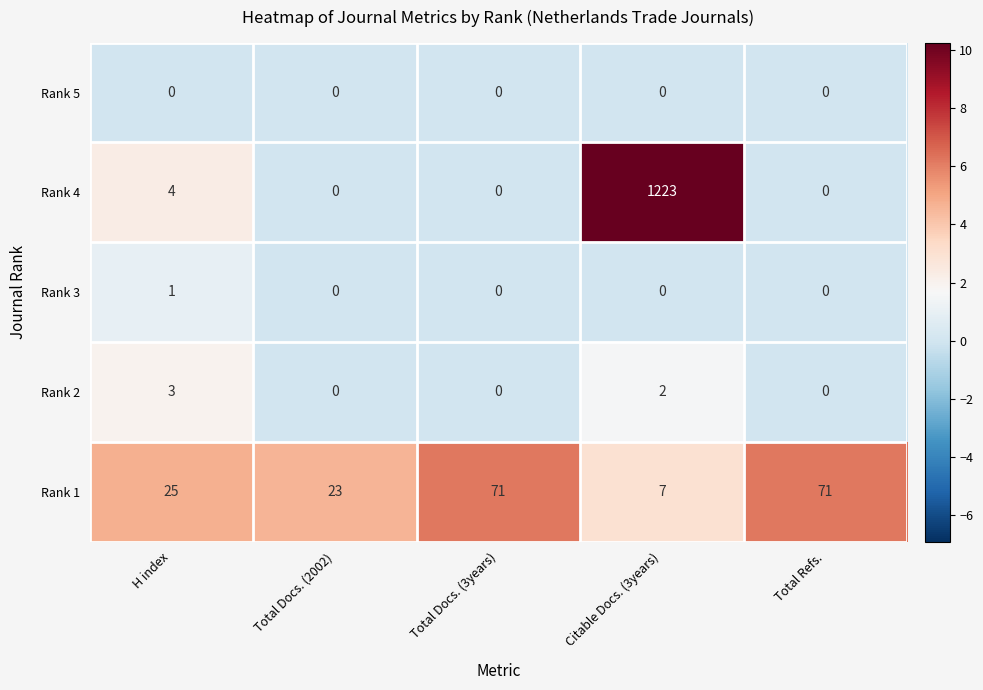

How many values in the Rank 3 series exceed 0?

1